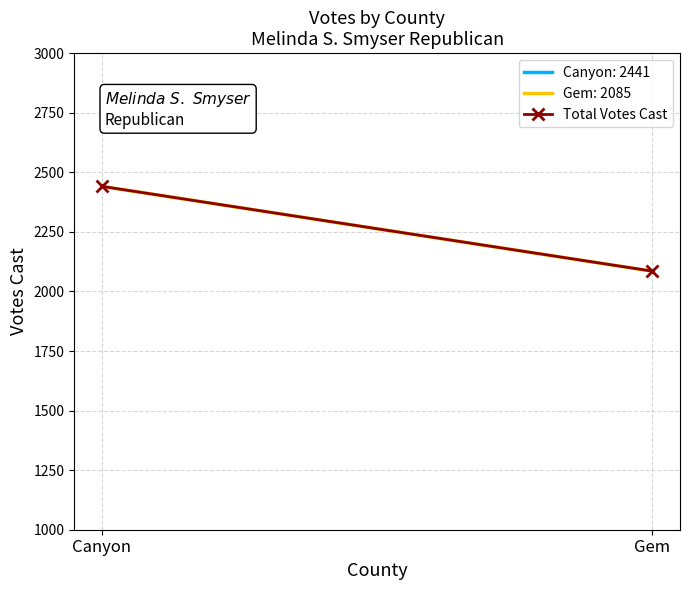

True or false: the data shows 975 at Gem.

False